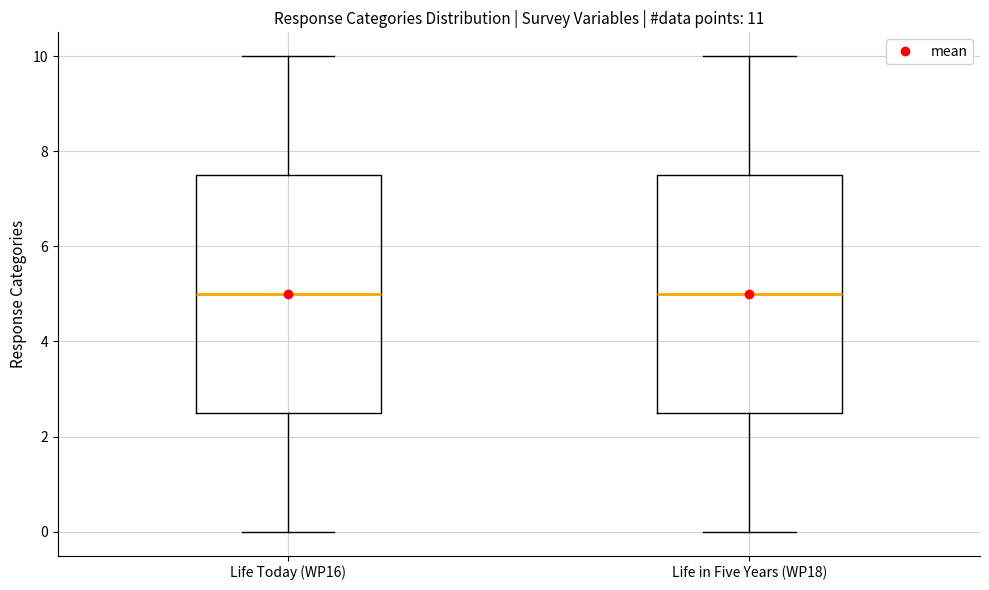

Reading left to right, transcribe this box plot: for each box, give where its median line is, the range the box spans, and where its two whiskers end, as read against the y-axis. The values are not printed on the chart, so give them approximately, as read against the axis.

Life Today (WP16): median 5.0, box 2.6 to 7.6, whiskers 0.0 to 10.0
Life in Five Years (WP18): median 5.0, box 2.6 to 7.6, whiskers 0.0 to 10.0